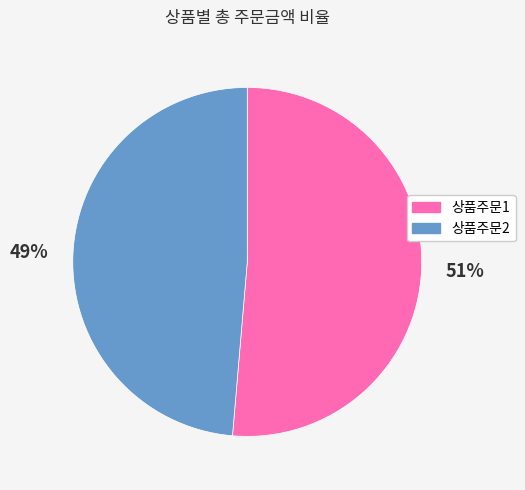

Count the number of slices in the pie.

2